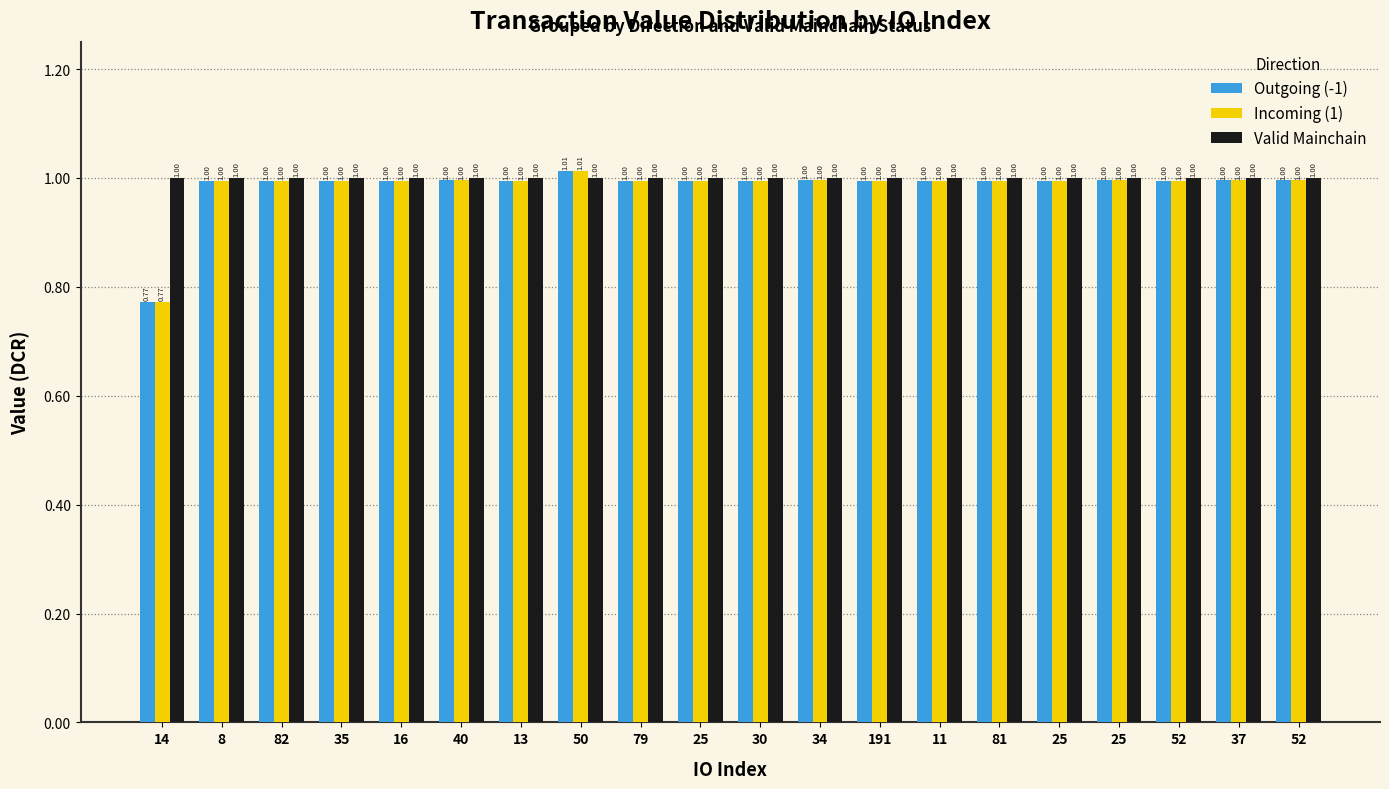

What is the highest value of the Outgoing (-1) series?

1.0